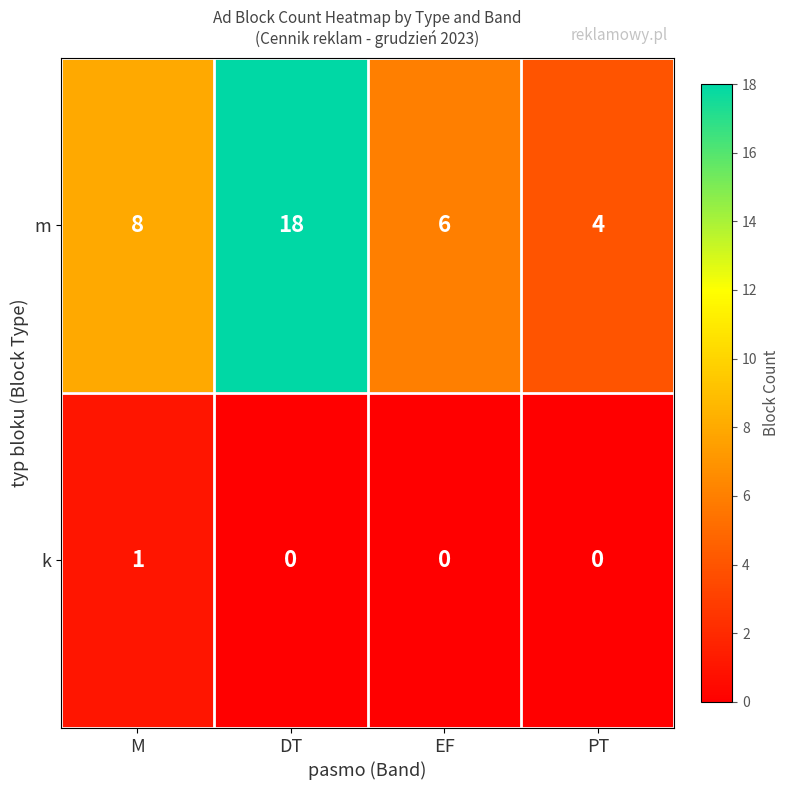

Which series has the largest range (max minus min)?

m